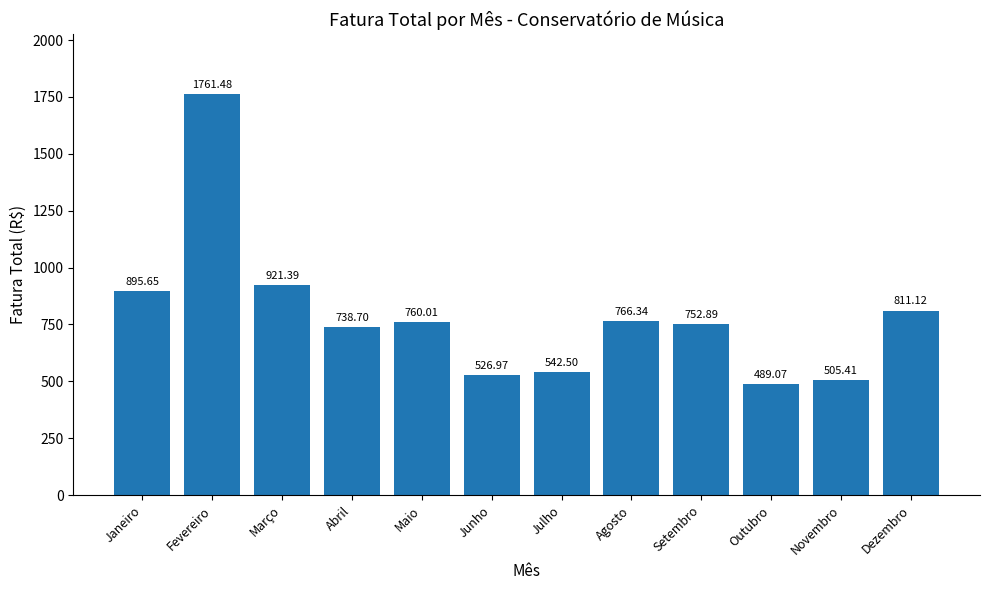

How many bars are there in total?

12